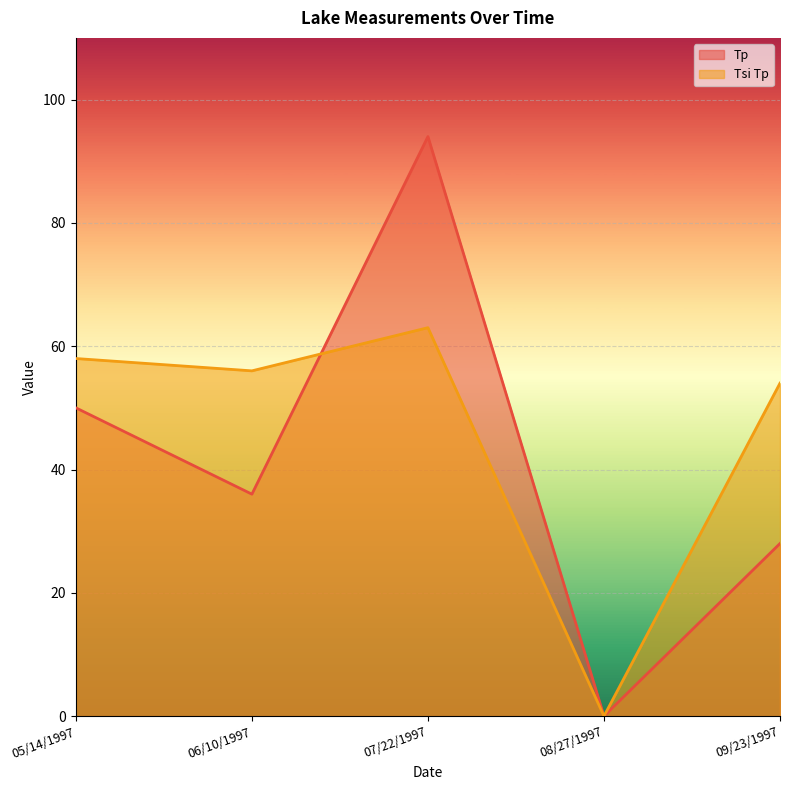

How many series are shown in this chart?

2